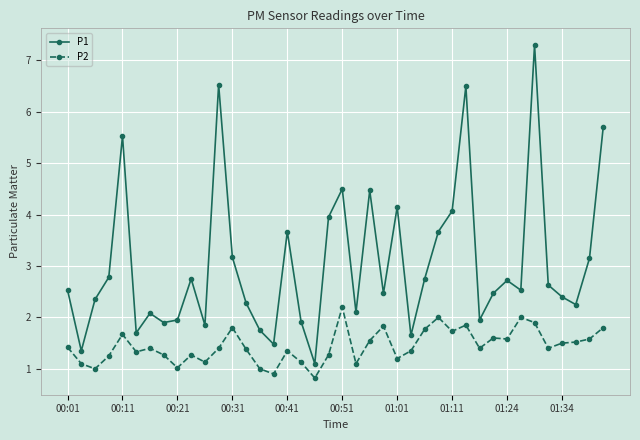

Rank the series by their maximum value, from highest to lowest.

P1, P2